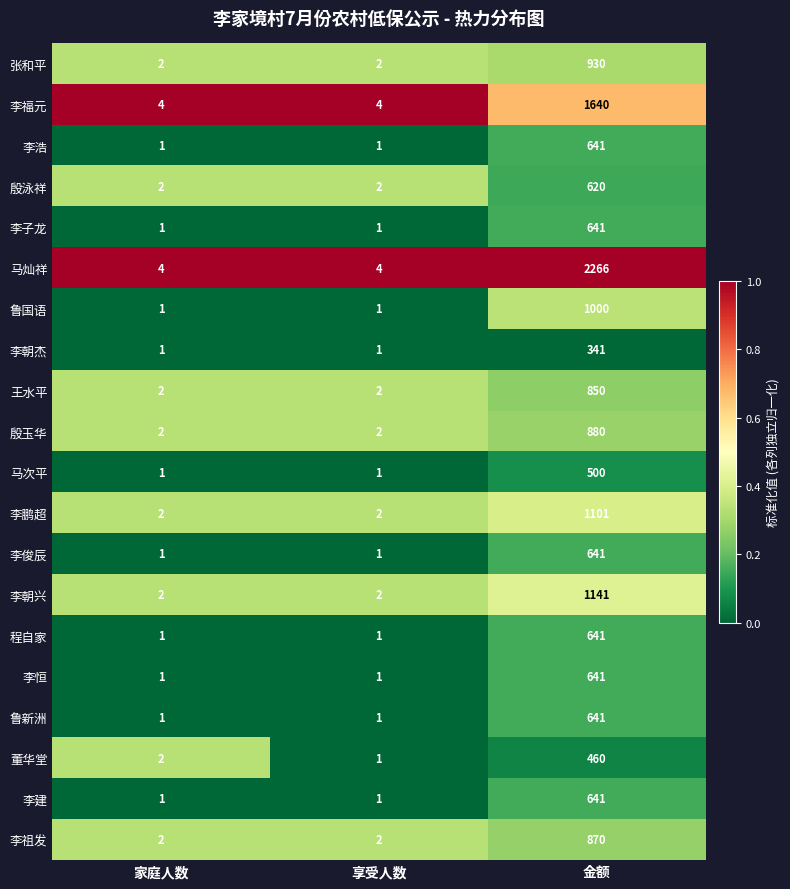

What is the average value of the 张和平 series?

311